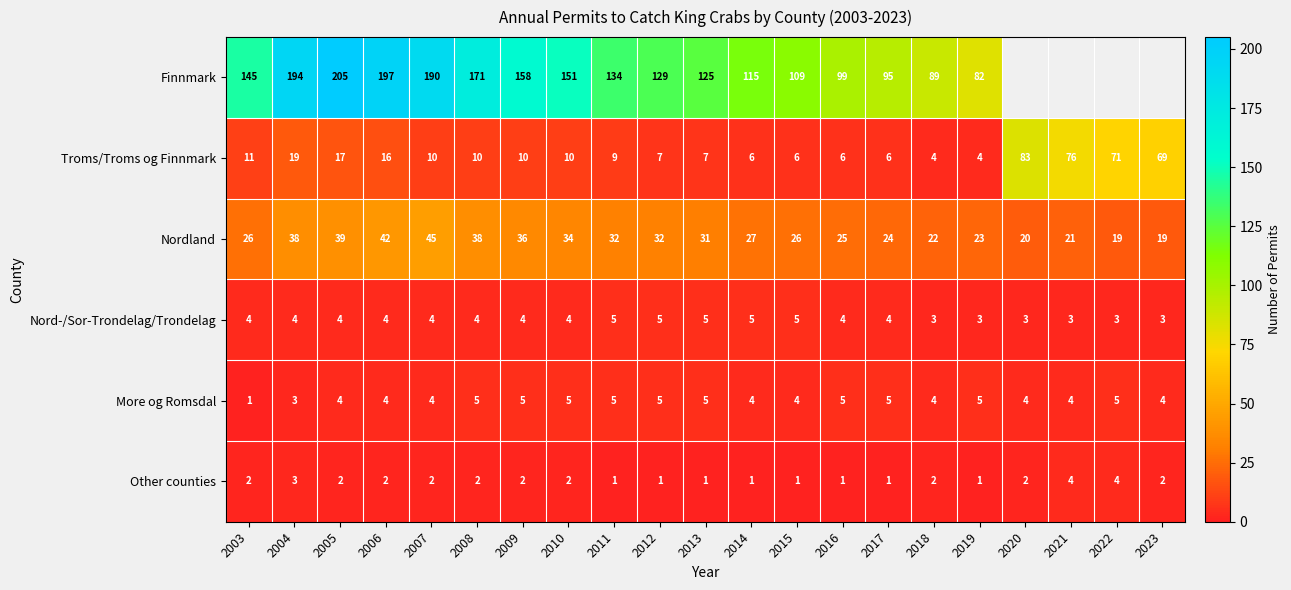

The Nordland series shows 12 at 2005. True or false?

False